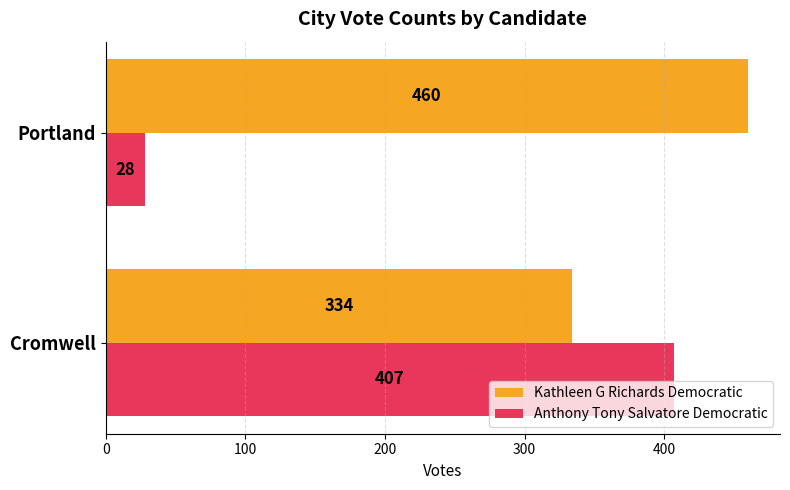

What is the total value across all series at Portland?

488